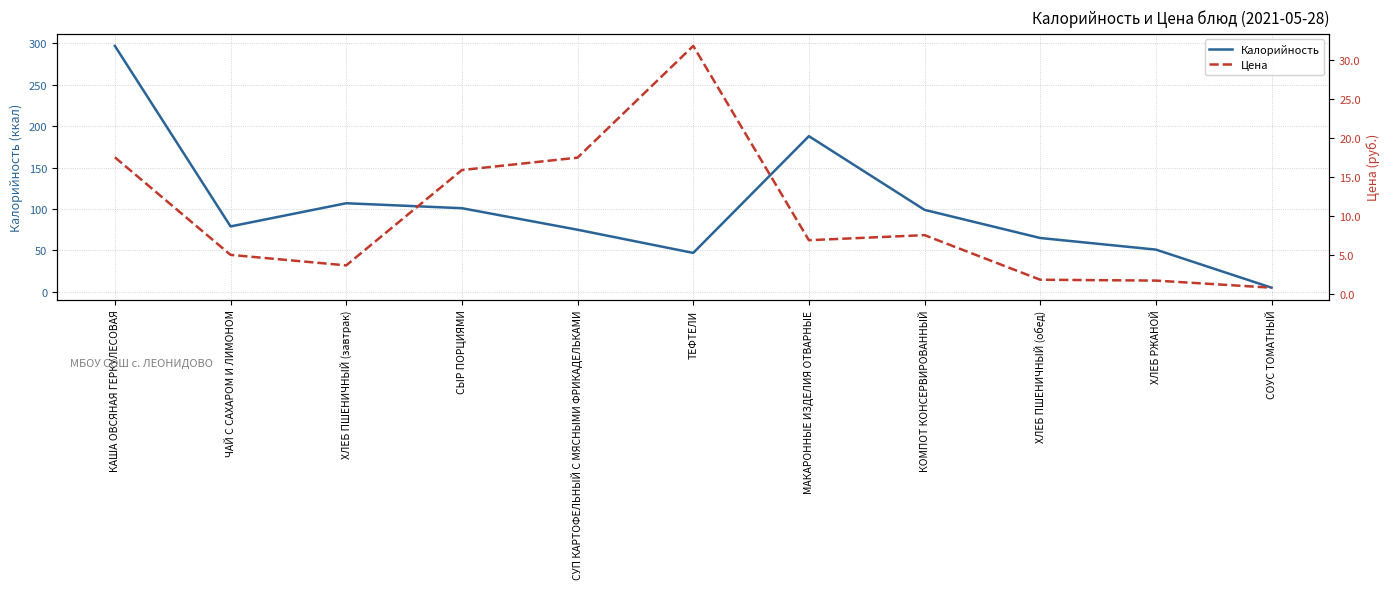

How many lines are shown in the chart?

2